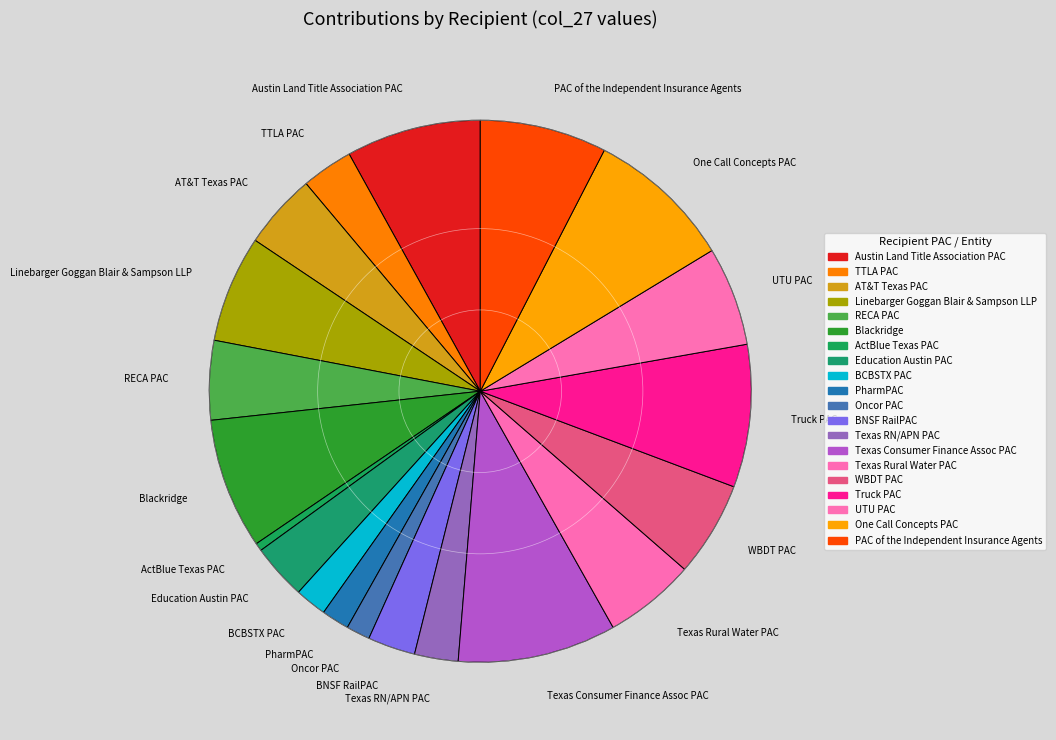

Is there a majority slice in this chart?

No